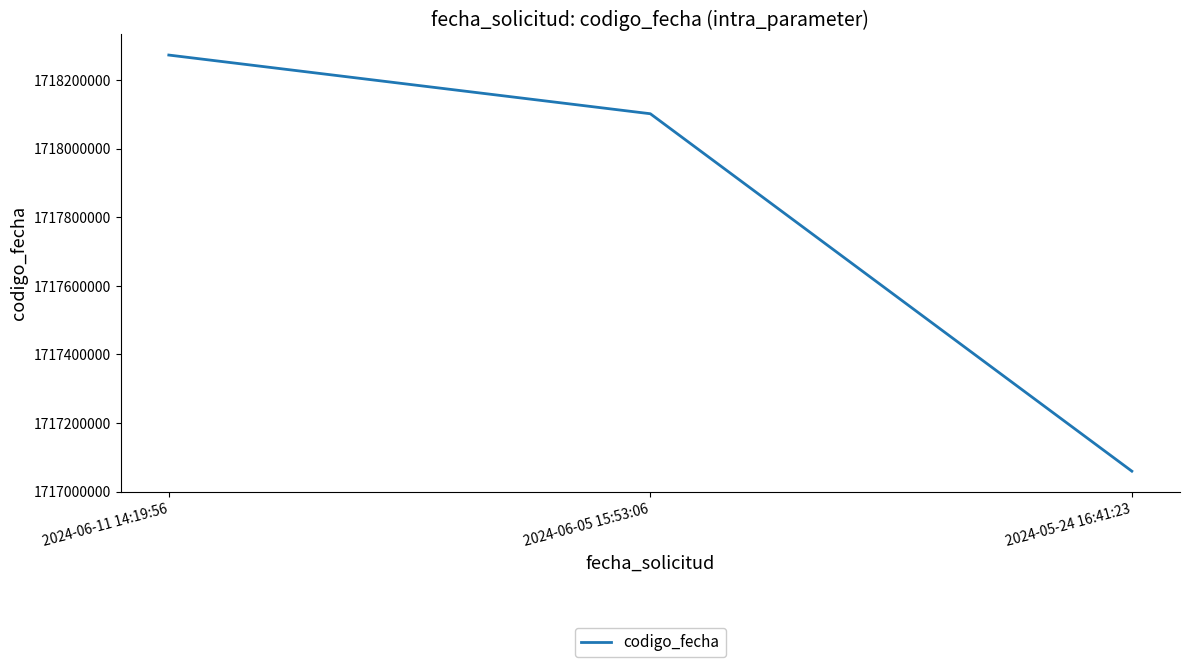

Which has a higher value, 2024-06-11 14:19:56 or 2024-06-05 15:53:06?

2024-06-11 14:19:56